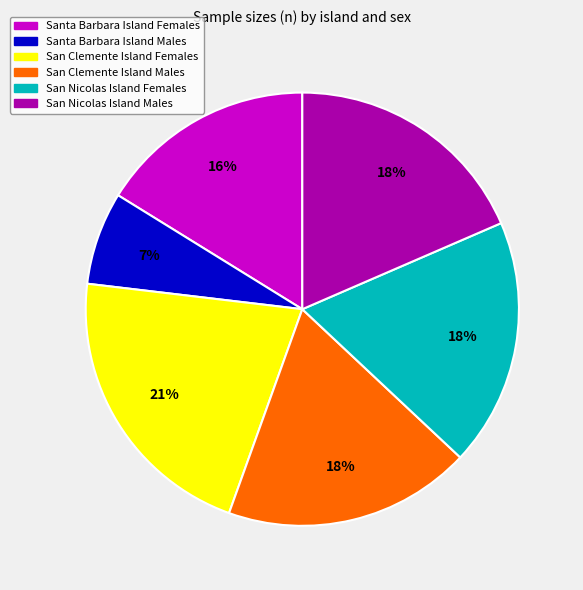

Is it true that San Clemente Island Females is 21% of the pie?

True